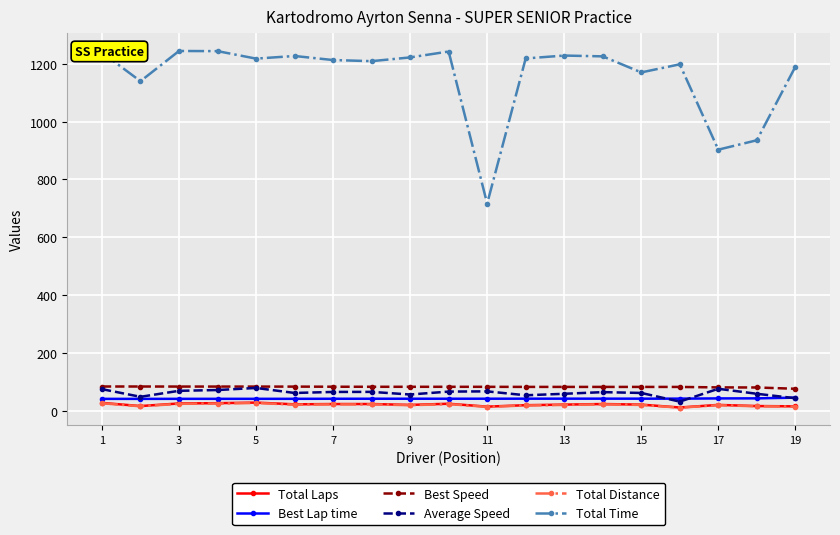

Which series has the largest total across all categories?

Total Time